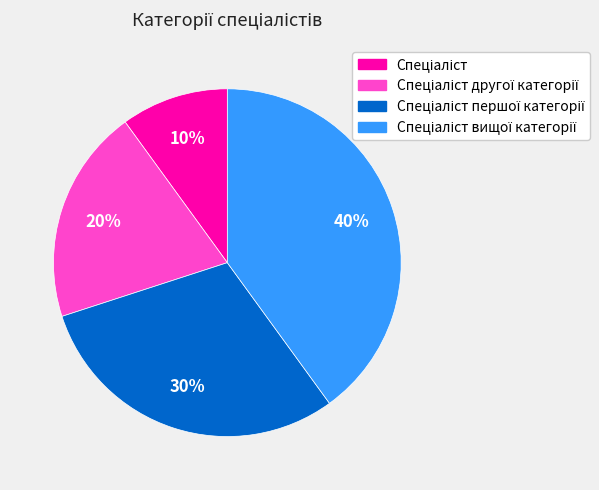

To the nearest percent, what is the average slice percentage?

25%